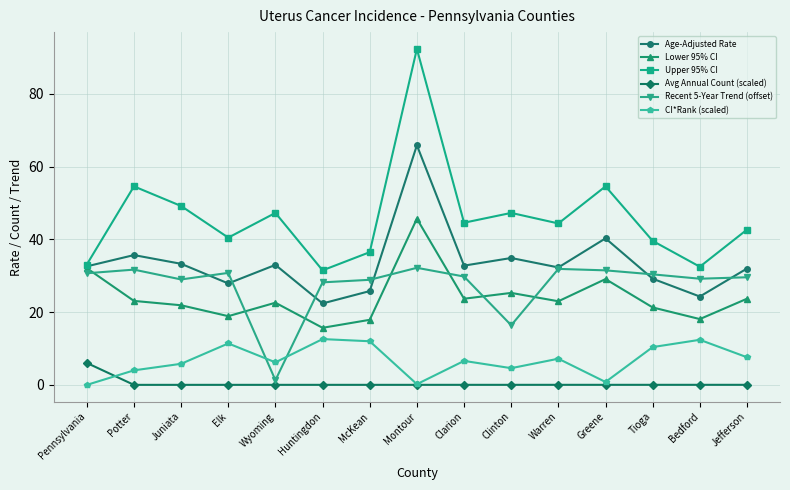

List the series in order of their peak value, lowest first.

Avg Annual Count (scaled), CI*Rank (scaled), Recent 5-Year Trend (offset), Lower 95% CI, Age-Adjusted Rate, Upper 95% CI